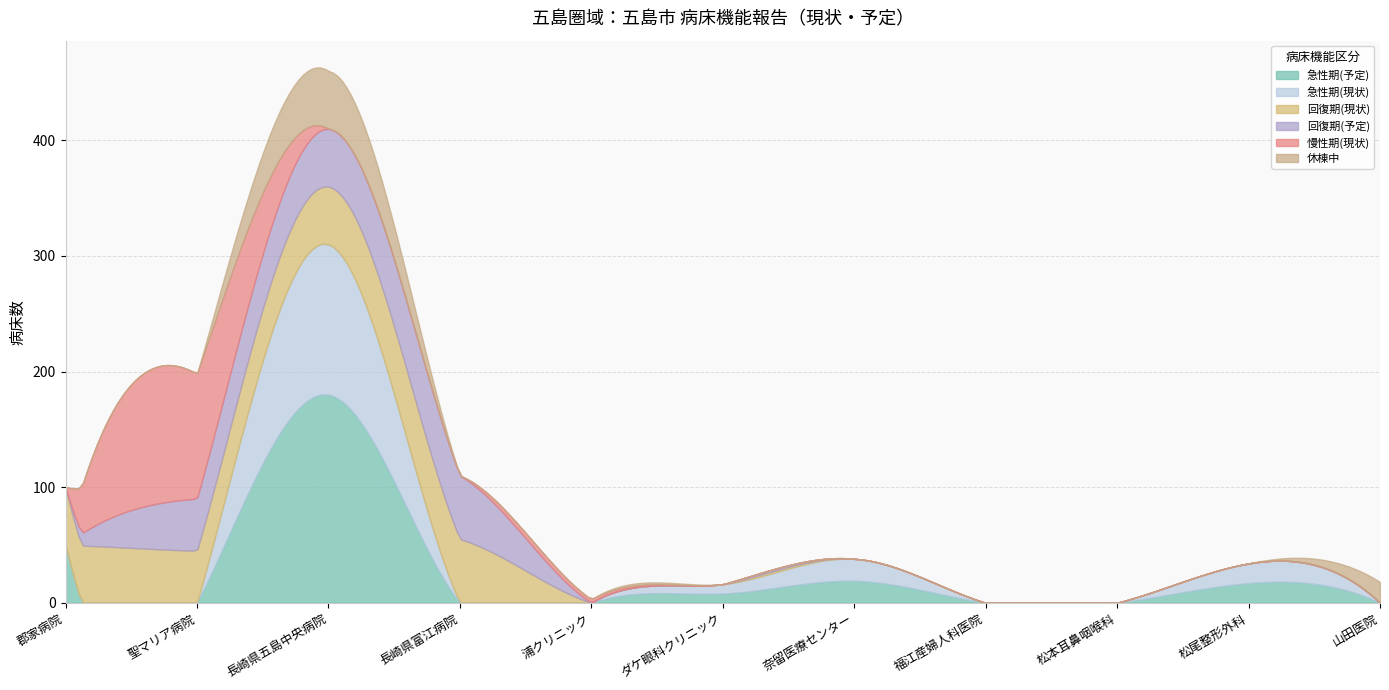

Is the value of 回復期(予定) at 聖マリア病院 greater than the value of 急性期(予定) at 長崎県富江病院?

Yes